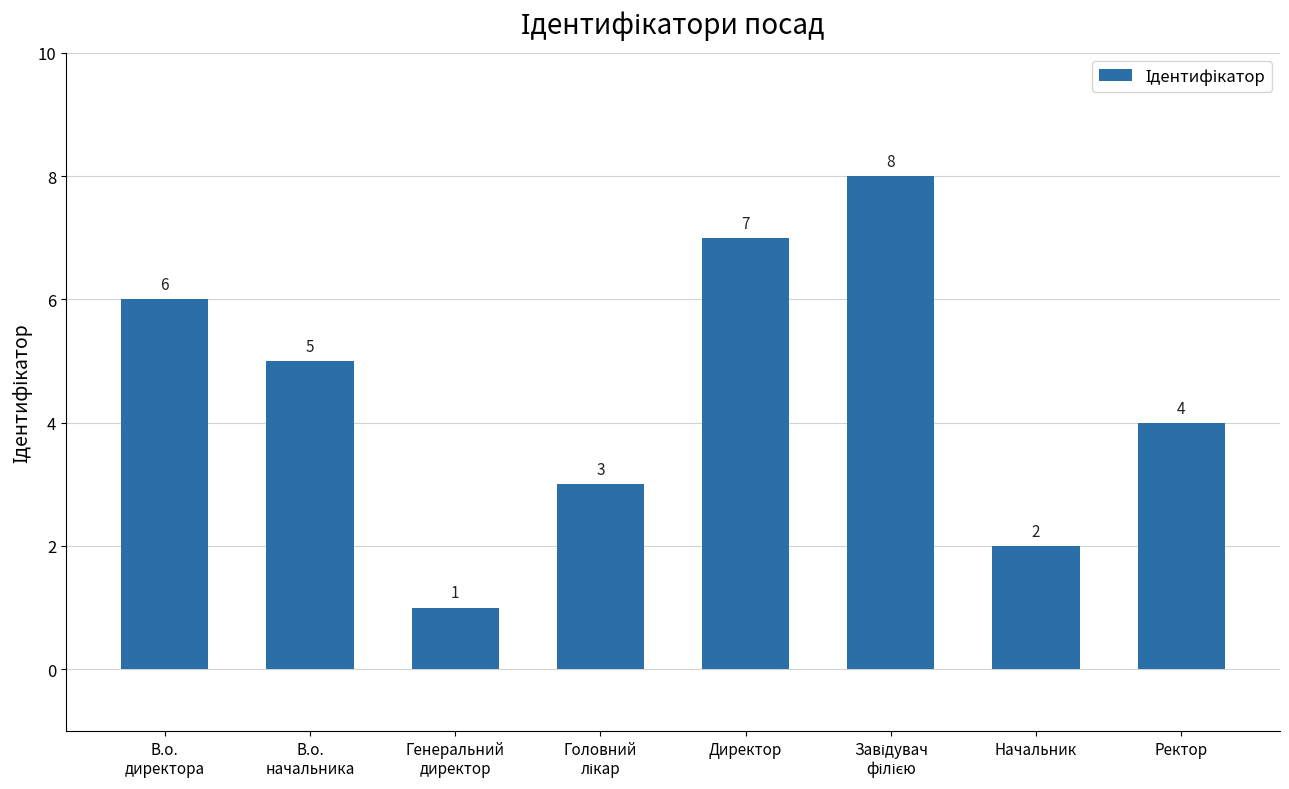

What is the sum of all values?

36